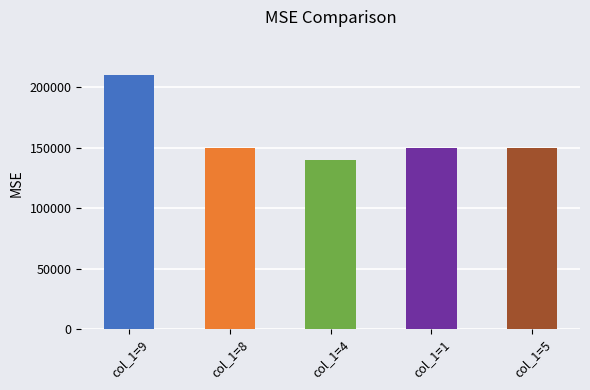

Reading right to left, transcribe all the data shown in this chart.

col_1=5=150000	col_1=1=150000	col_1=4=140000	col_1=8=150000	col_1=9=210000